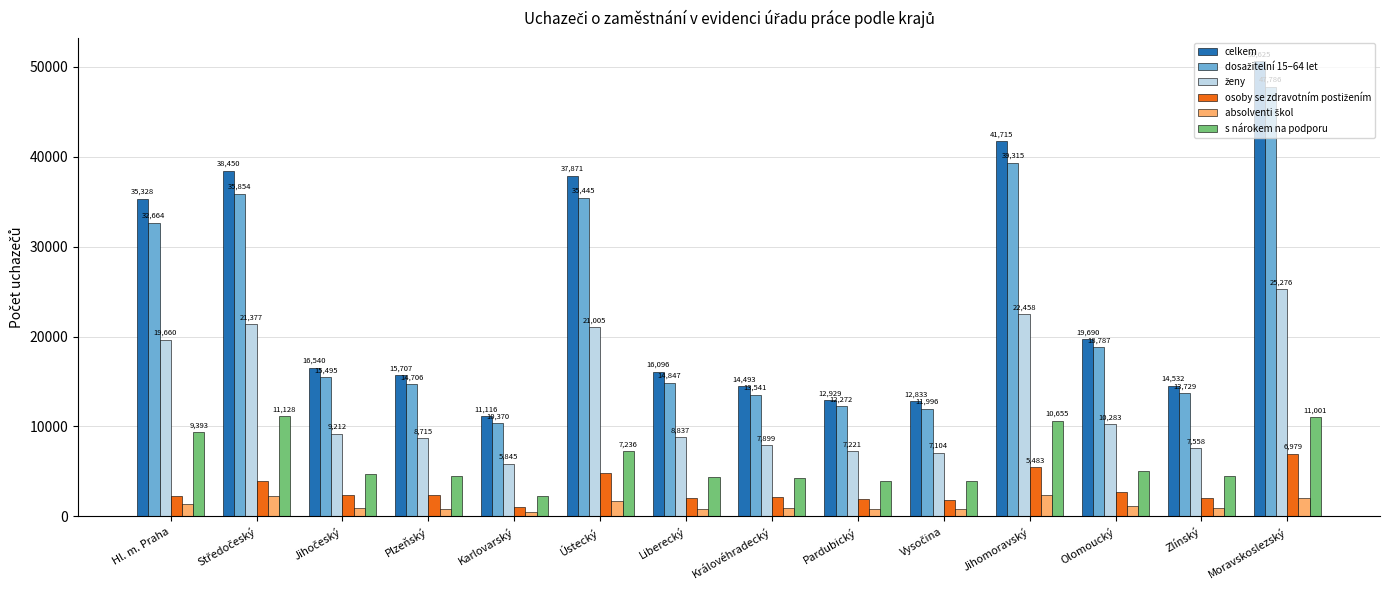

What is the total value across all series at Pardubický?

39133